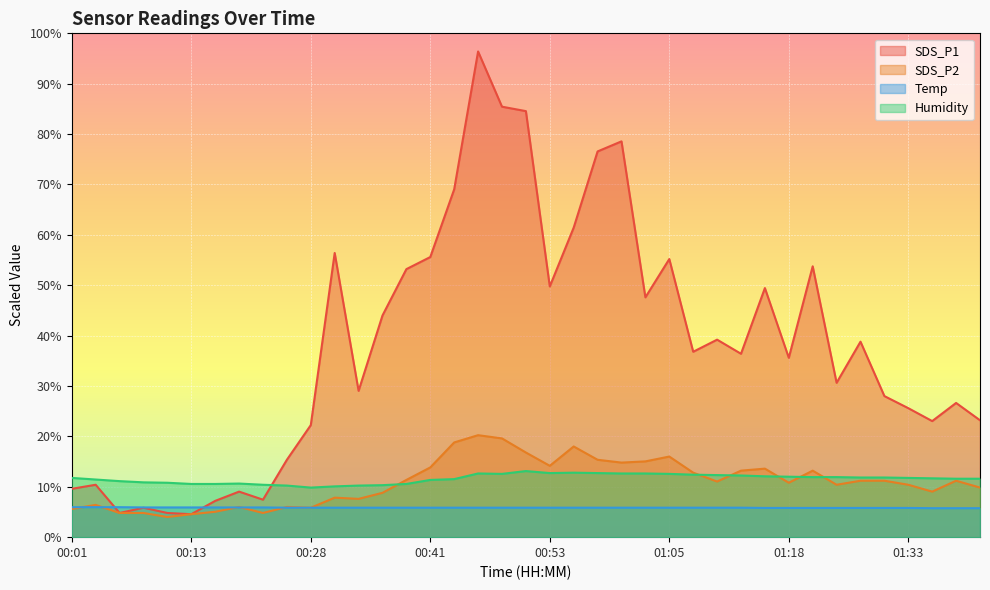

Is the value of SDS_P1 at 00:48 greater than the value of SDS_P2 at 01:35?

Yes